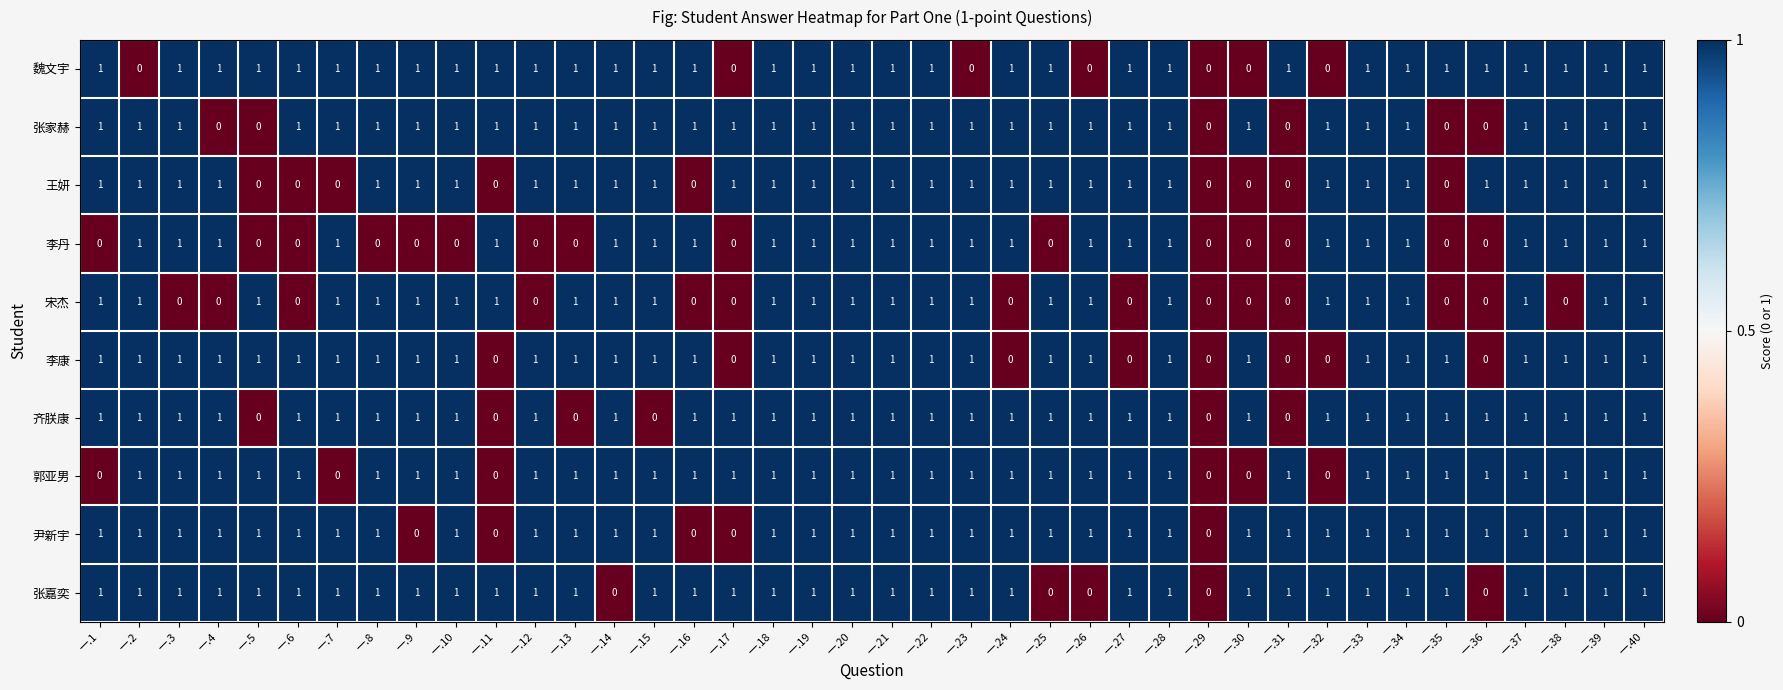

Between 一.10 and 一.39, which series saw the biggest shift?

李丹